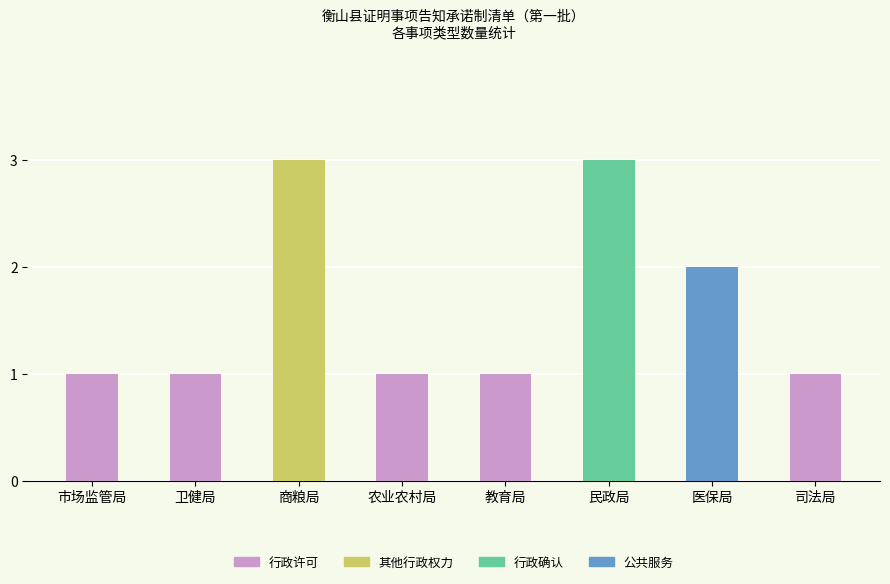

What is the change in value from 卫健局 to 商粮局?

+2